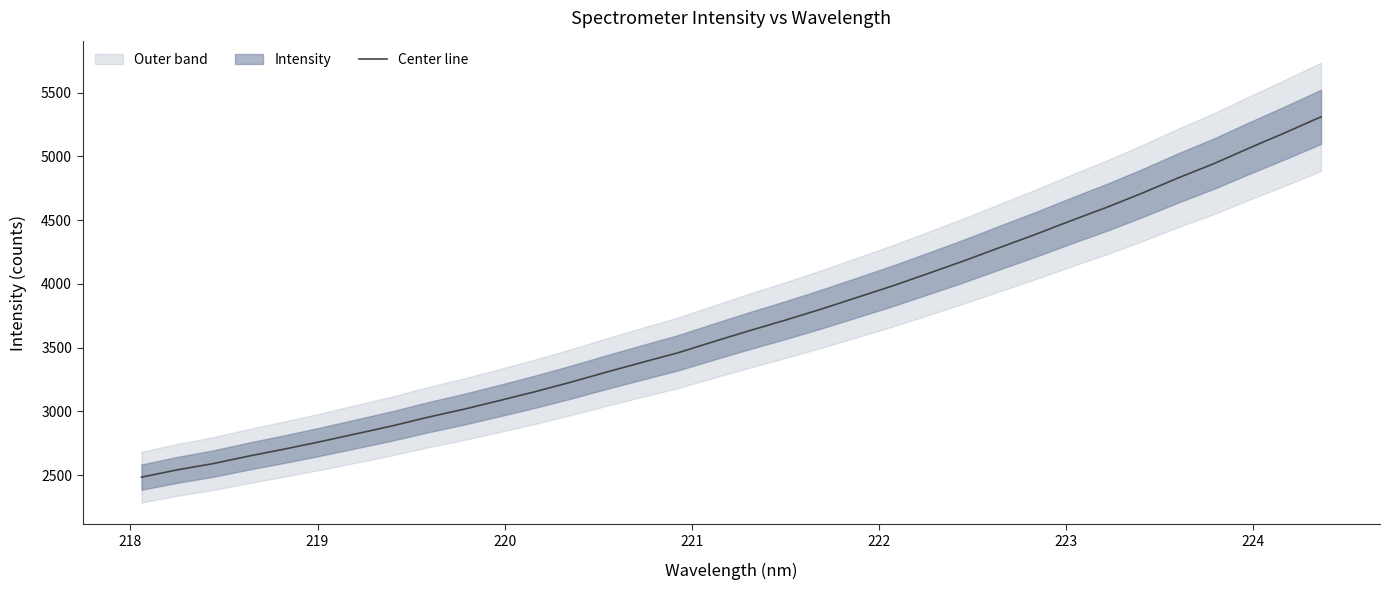

How many lines are shown in the chart?

1